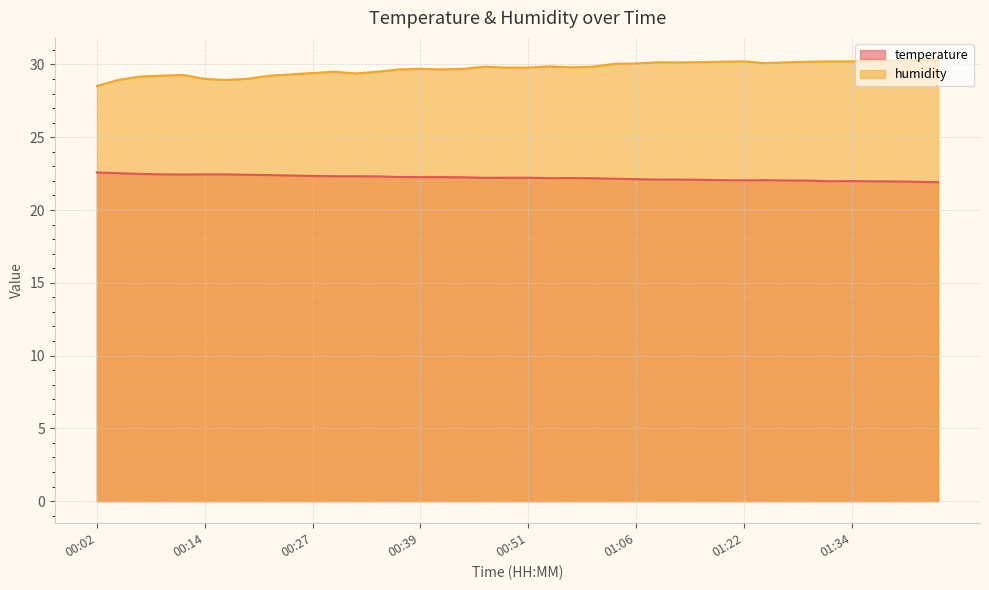

How many data points in humidity are less than 29?

3